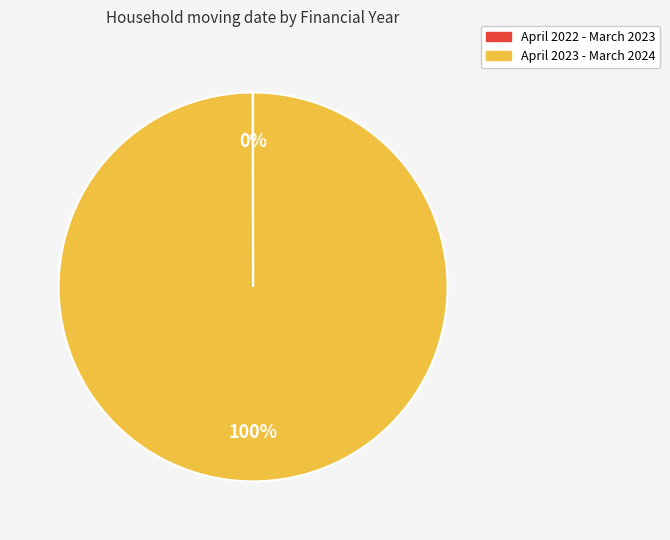

To the nearest percent, what is the average slice percentage?

50%